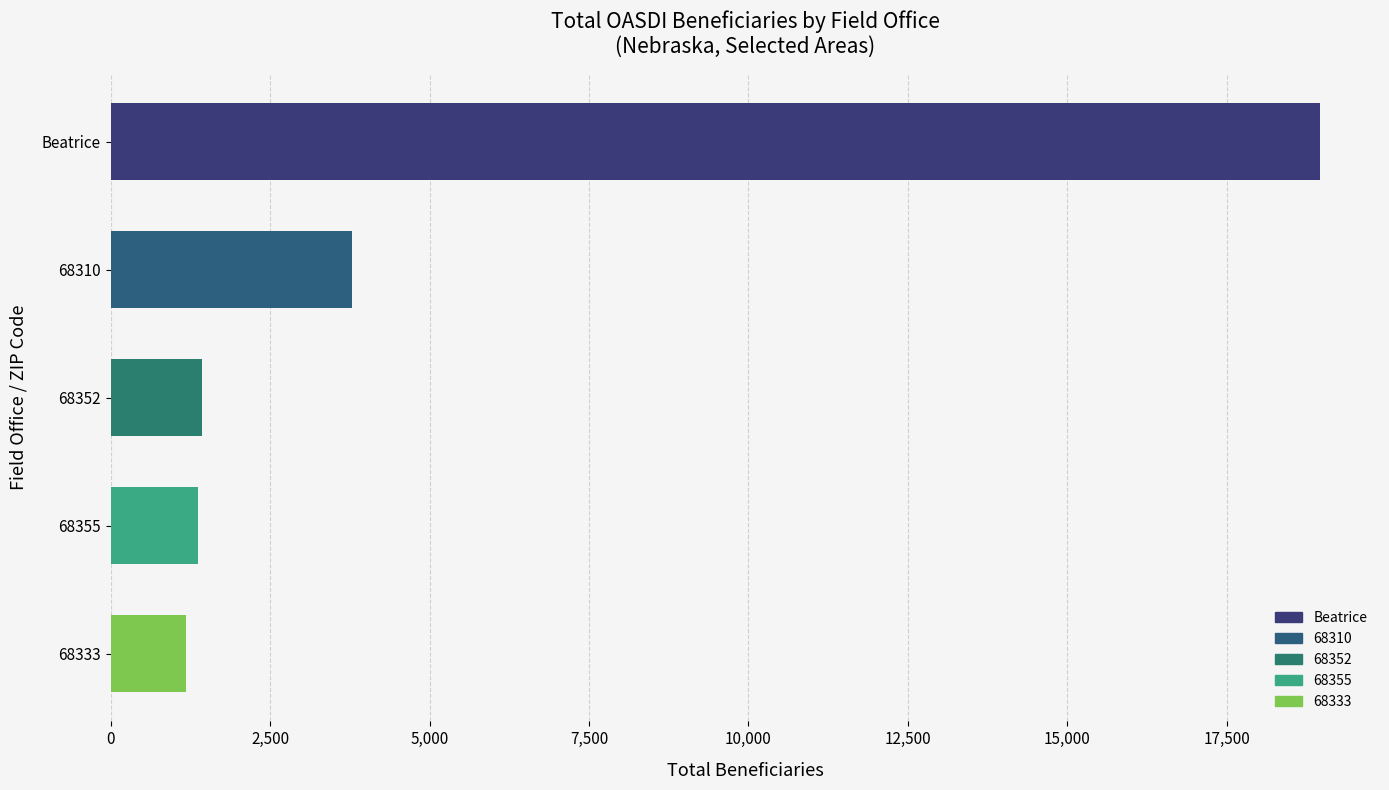

Is it true that the value at 68310 is 1935?

False